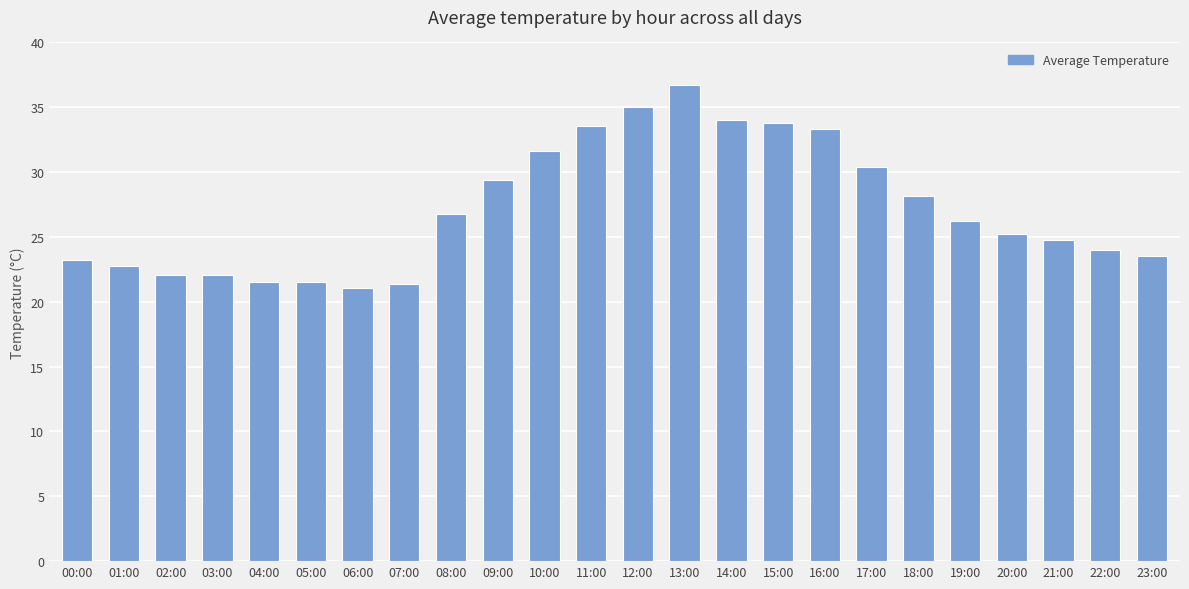

What is the difference between the maximum and second lowest values?

15.4